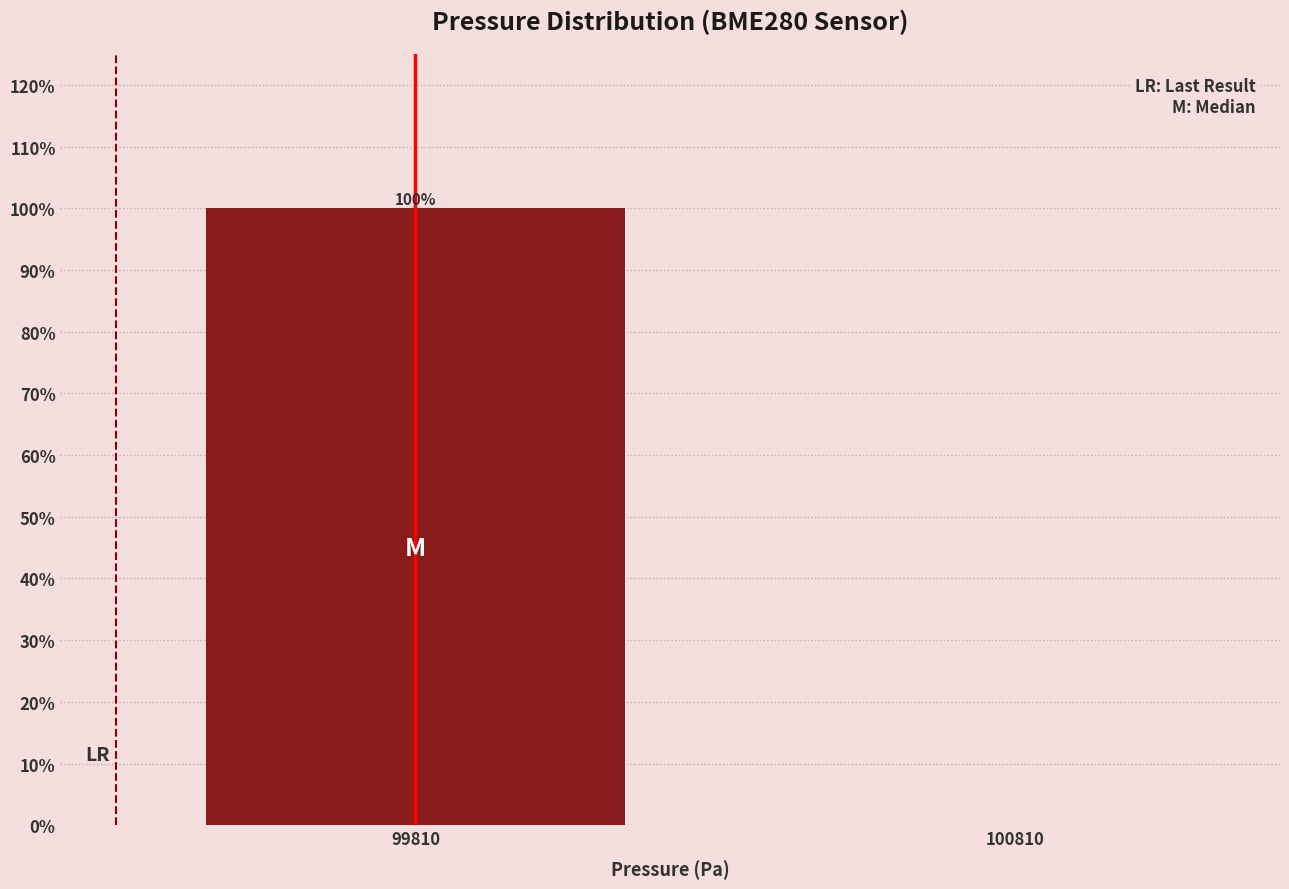

Reading right to left, transcribe all the data shown in this chart.

100810=0	99810=100